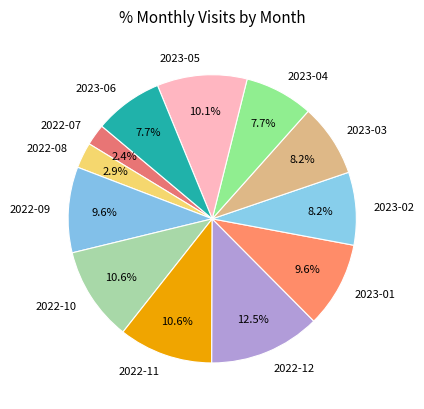

Which slice is the largest?

2022-12